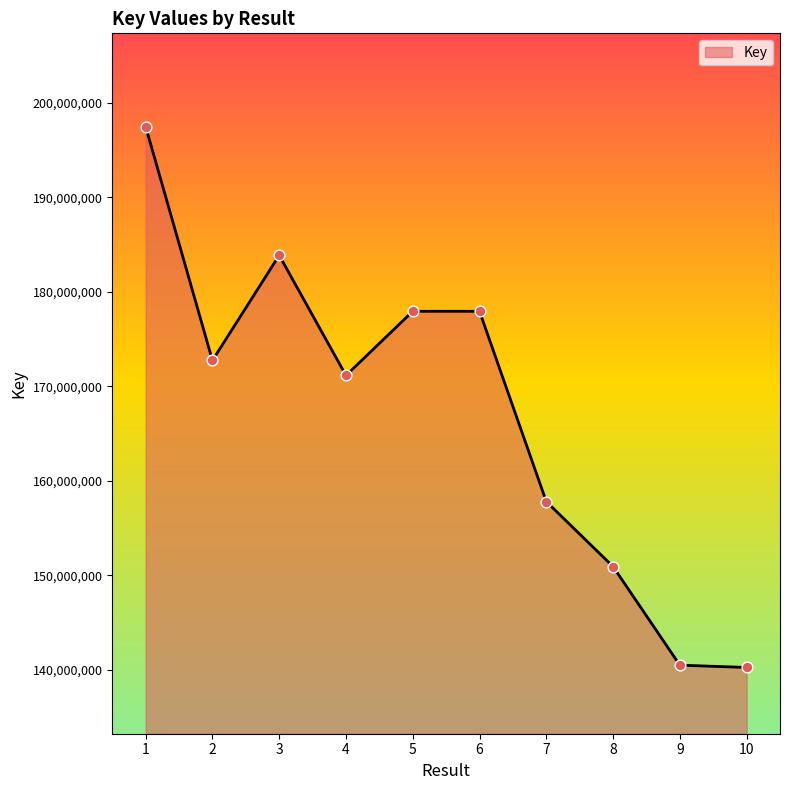

Which has a higher value, 10 or 2?

2